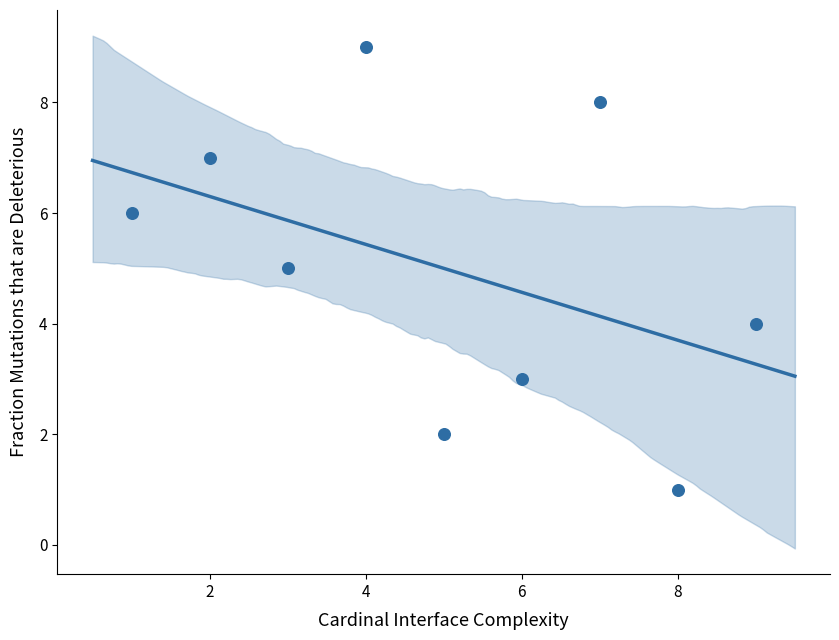

What is the average X value?

5